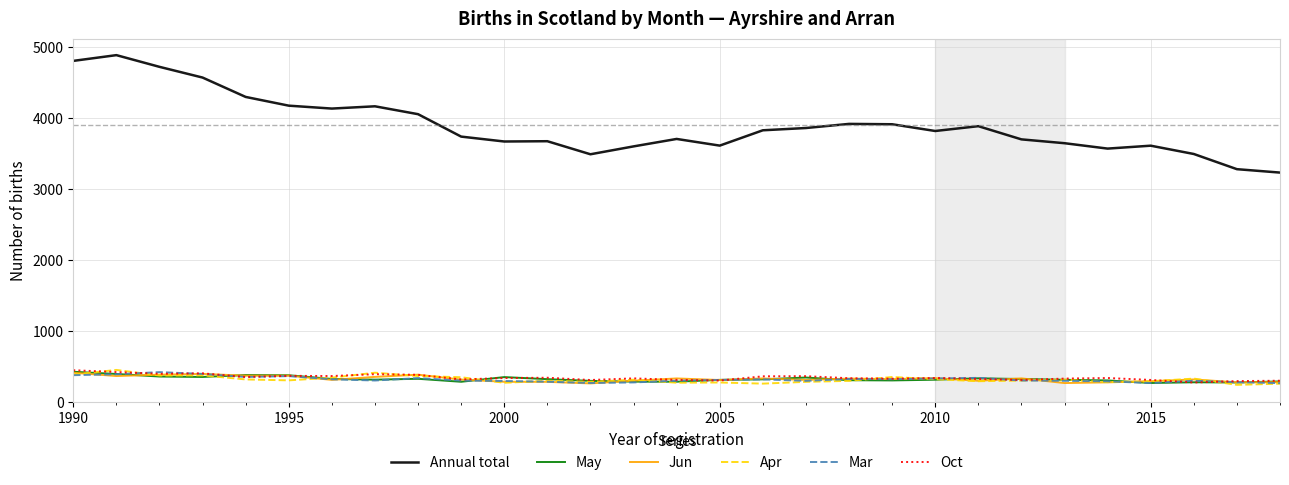

What is the lowest value of the Apr series?

242